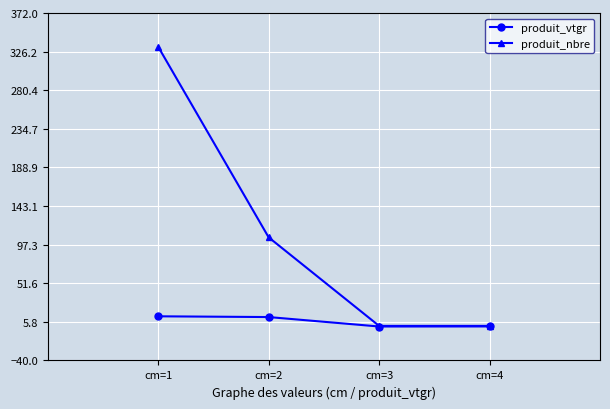

Is it true that produit_nbre equals 1.0 at cm=4?

True